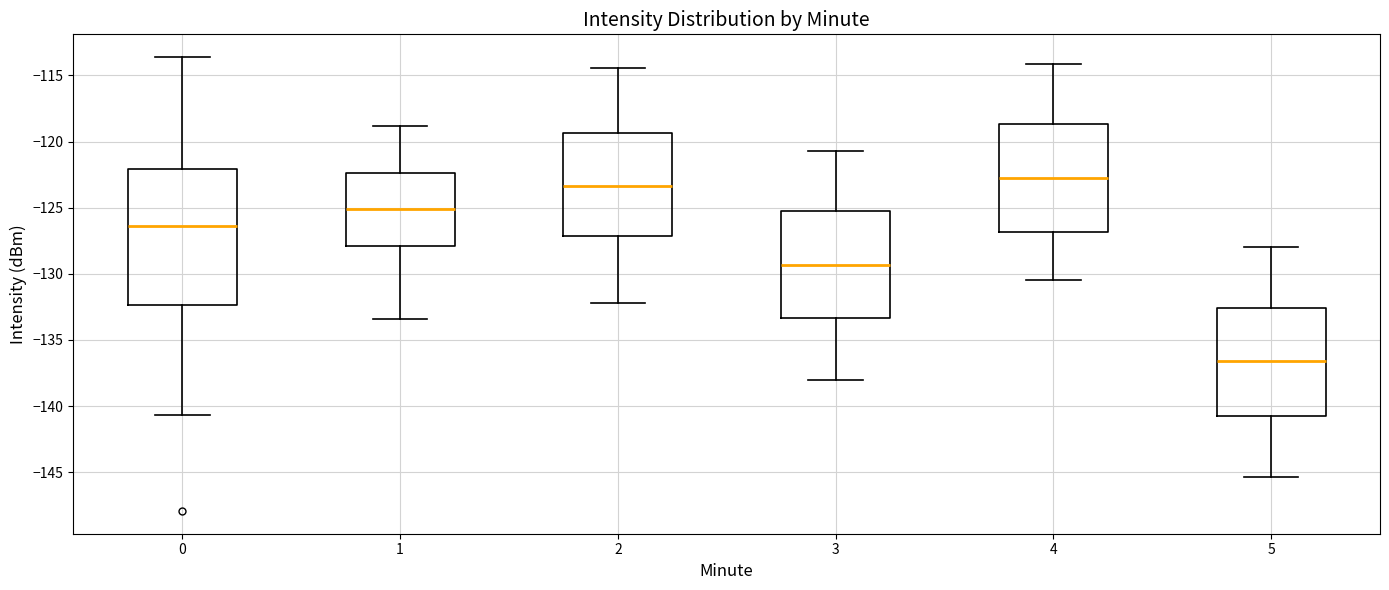

Where does the upper whisker of the box at x = 4 end on the y-axis? The values are not printed on the chart, so give them approximately, as read against the axis.

-114.0